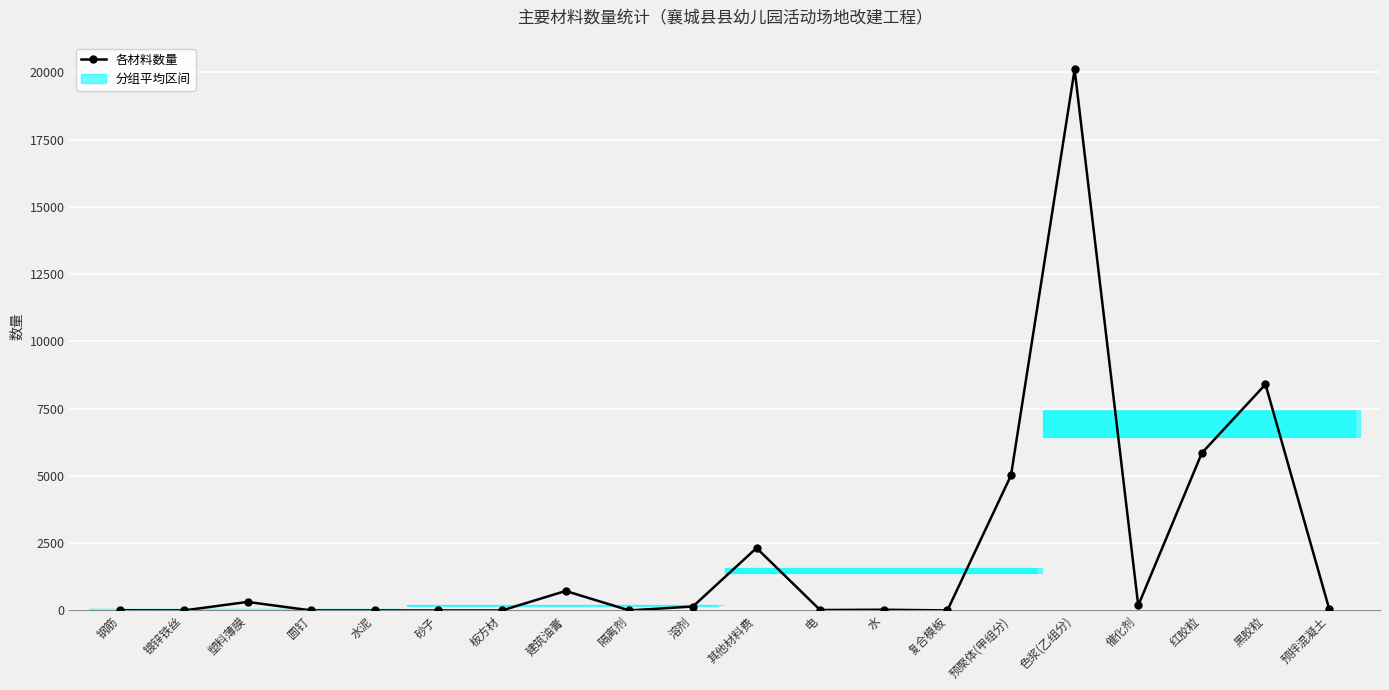

Rank the categories by value from lowest to highest.

水泥, 砂子, 镀锌铁丝, 板方材, 圆钉, 隔离剂, 复合模板, 钢筋, 电, 水, 预拌混凝土, 溶剂, 催化剂, 塑料薄膜, 建筑油膏, 其他材料费, 预聚体(甲组分), 红胶粒, 黑胶粒, 色浆(乙组分)